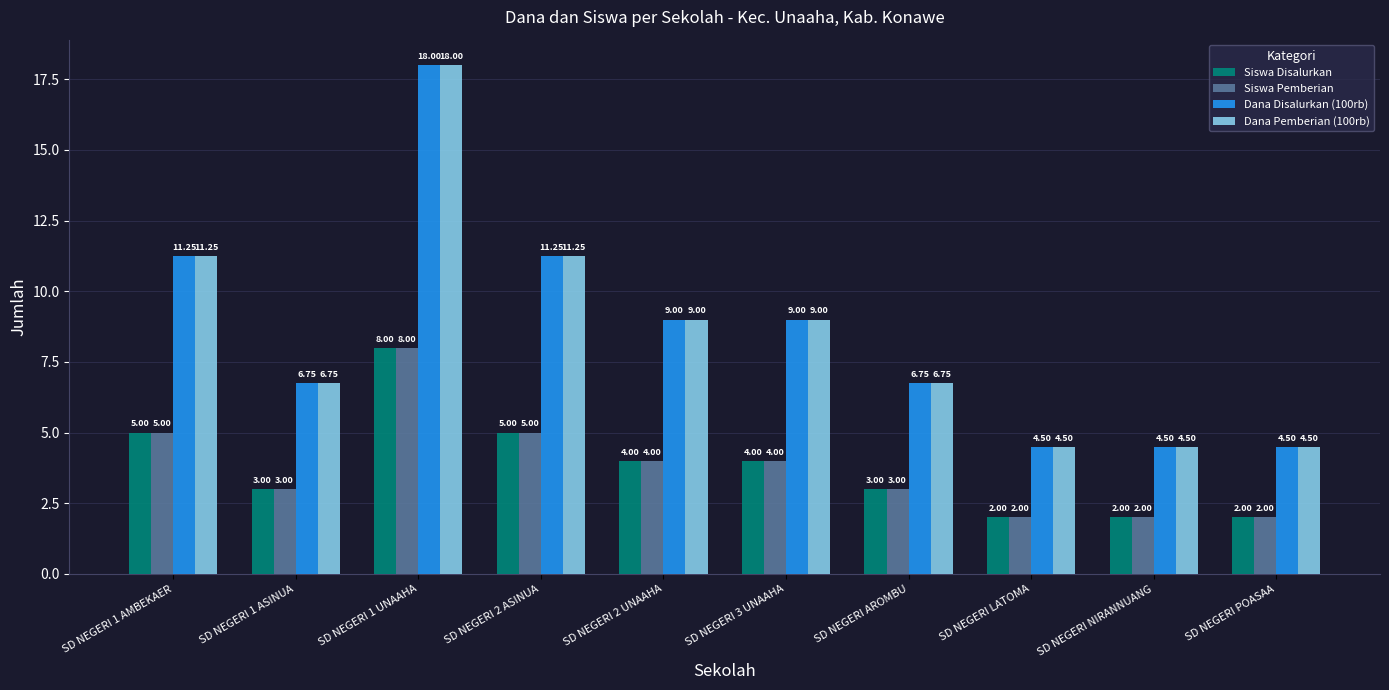

What are all the series names shown in the legend?

Siswa Disalurkan, Siswa Pemberian, Dana Disalurkan (100rb), Dana Pemberian (100rb)